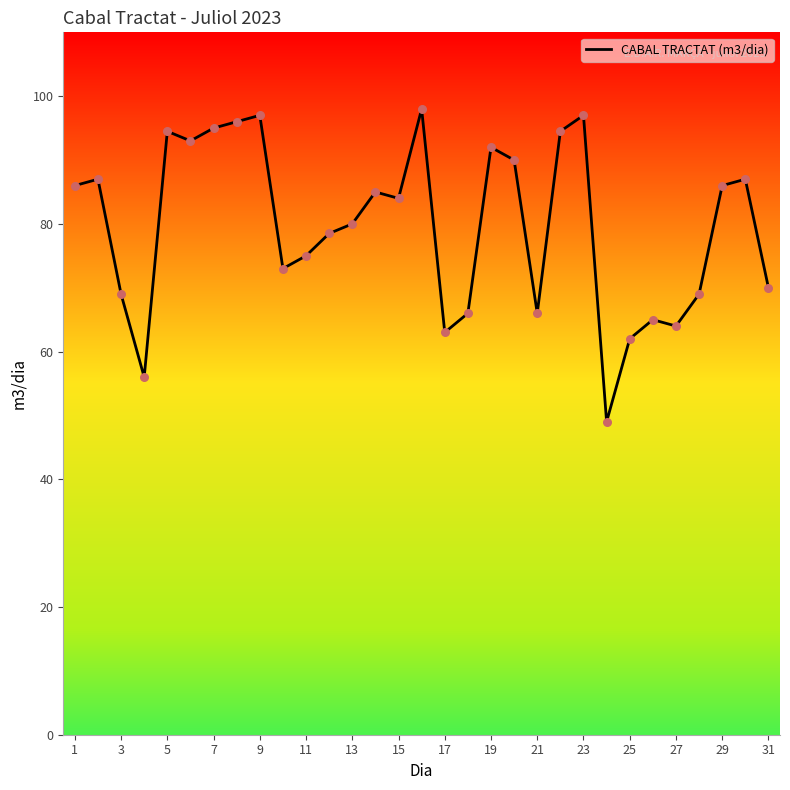

What is the smallest value displayed?

49.0